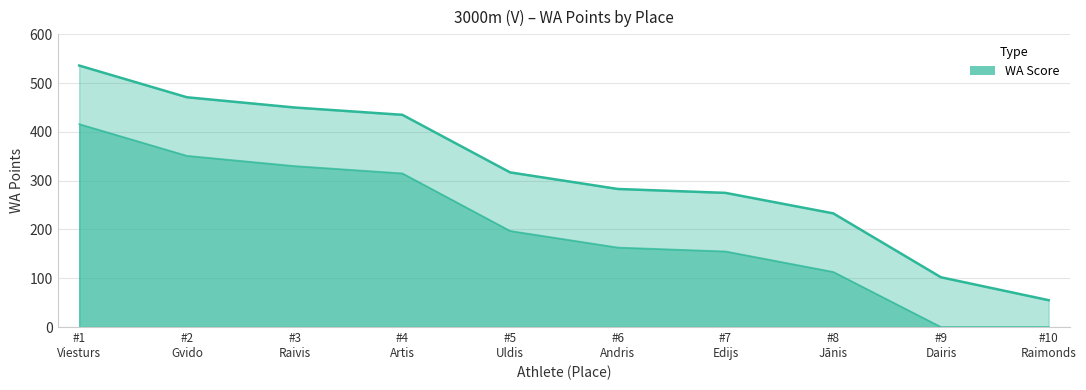

Rank the categories by value from lowest to highest.

#10
Raimonds, #9
Dairis, #8
Jānis, #7
Edijs, #6
Andris, #5
Uldis, #4
Artis, #3
Raivis, #2
Gvido, #1
Viesturs